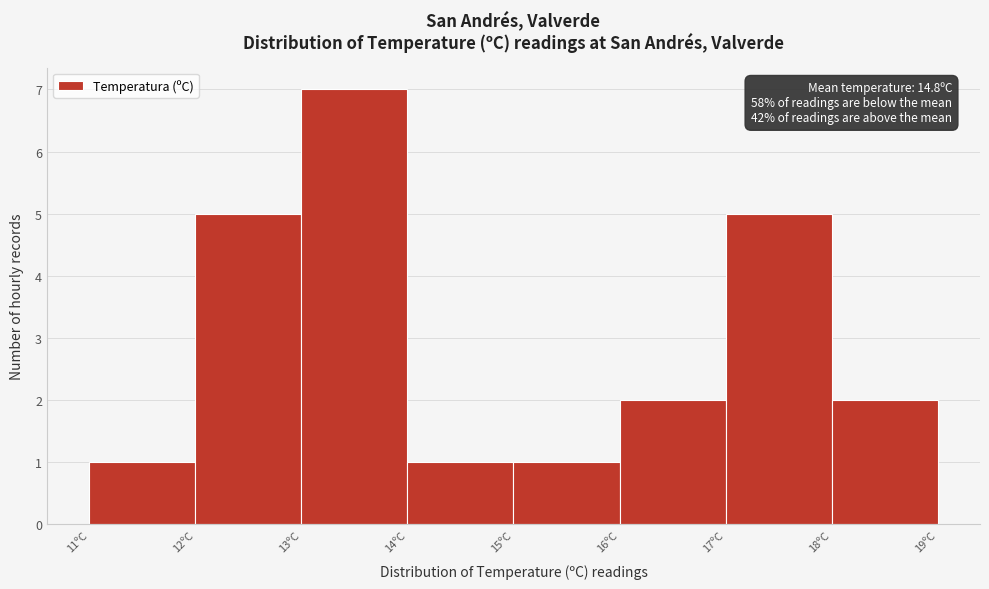

Which range on the x-axis has the tallest bar?

13 to 14